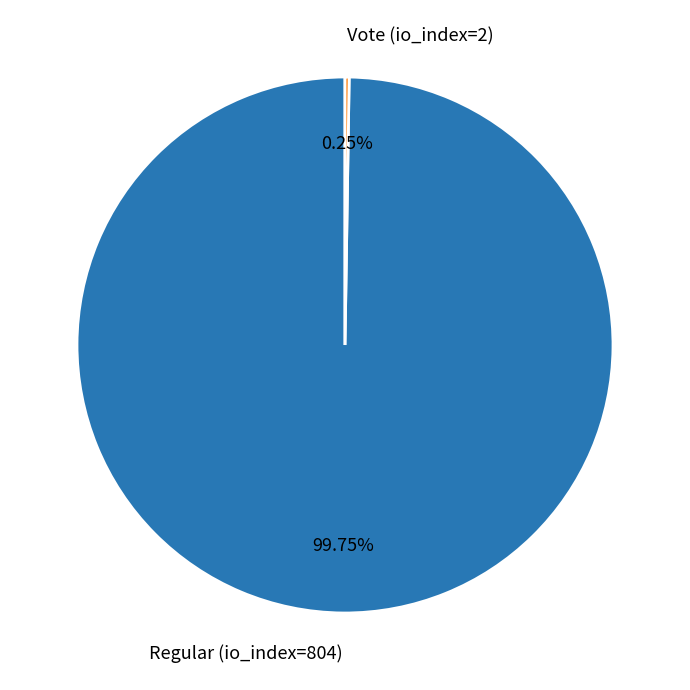

Does any single category account for the majority?

Yes